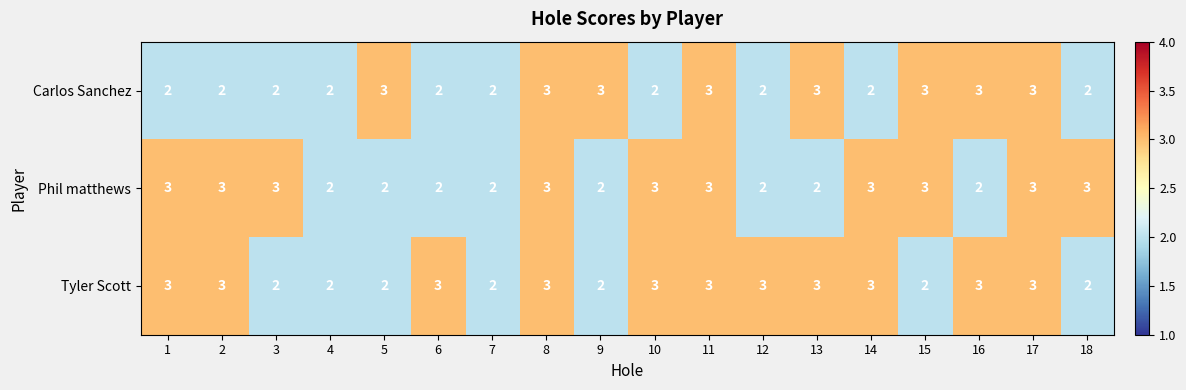

What is the sum of all Carlos Sanchez values?

44